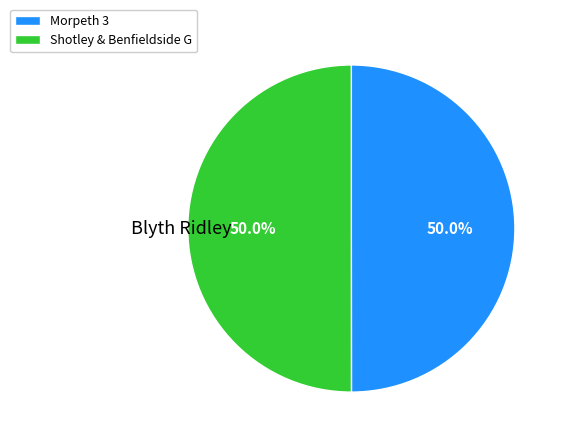

Combined, what portion of the pie is Shotley & Benfieldside G and Morpeth 3?

100.0%